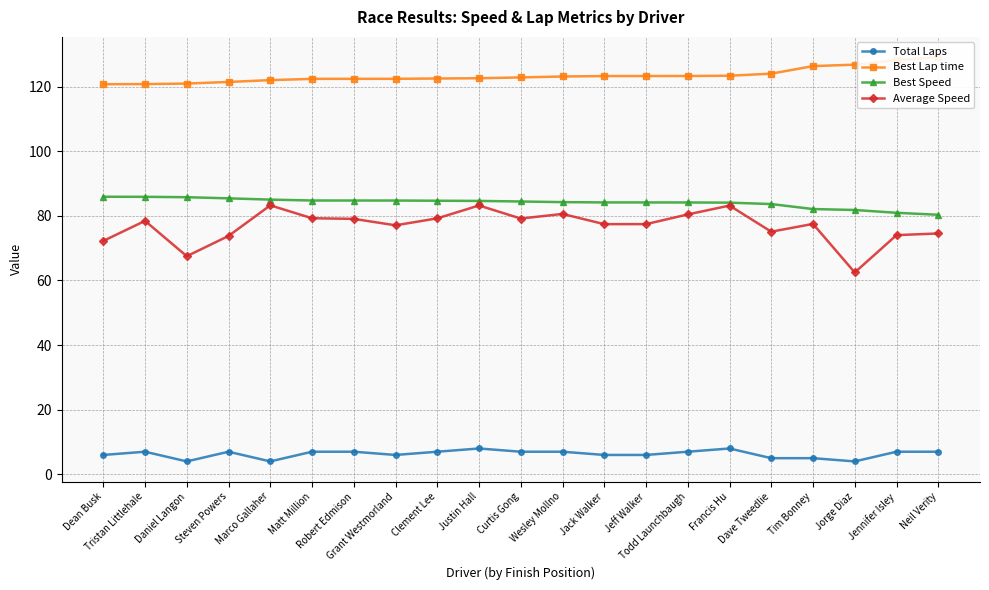

Reading left to right, list all the values displayed in this chart.

Total Laps: Dean Busk=6.0	Tristan Littlehale=7.0	Daniel Langon=4.0	Steven Powers=7.0	Marco Gallaher=4.0	Matt Million=7.0	Robert Edmison=7.0	Grant Westmorland=6.0	Clement Lee=7.0	Justin Hall=8.0	Curtis Gong=7.0	Wesley Mollno=7.0	Jack Walker=6.0	Jeff Walker=6.0	Todd Launchbaugh=7.0	Francis Hu=8.0	Dave Tweedlie=5.0	Tim Bonney=5.0	Jorge Diaz=4.0	Jennifer Isley=7.0	Neil Verity=7.0
Best Lap time: Dean Busk=120.7	Tristan Littlehale=120.7	Daniel Langon=120.9	Steven Powers=121.4	Marco Gallaher=122.0	Matt Million=122.4	Robert Edmison=122.4	Grant Westmorland=122.4	Clement Lee=122.5	Justin Hall=122.6	Curtis Gong=122.8	Wesley Mollno=123.1	Jack Walker=123.2	Jeff Walker=123.2	Todd Launchbaugh=123.3	Francis Hu=123.3	Dave Tweedlie=124.0	Tim Bonney=126.3	Jorge Diaz=126.8	Jennifer Isley=128.1	Neil Verity=129.1
Best Speed: Dean Busk=85.9	Tristan Littlehale=85.9	Daniel Langon=85.8	Steven Powers=85.4	Marco Gallaher=85.0	Matt Million=84.7	Robert Edmison=84.7	Grant Westmorland=84.7	Clement Lee=84.7	Justin Hall=84.6	Curtis Gong=84.4	Wesley Mollno=84.2	Jack Walker=84.1	Jeff Walker=84.1	Todd Launchbaugh=84.1	Francis Hu=84.1	Dave Tweedlie=83.6	Tim Bonney=82.1	Jorge Diaz=81.8	Jennifer Isley=80.9	Neil Verity=80.3
Average Speed: Dean Busk=72.2	Tristan Littlehale=78.4	Daniel Langon=67.5	Steven Powers=73.8	Marco Gallaher=83.2	Matt Million=79.2	Robert Edmison=79.0	Grant Westmorland=77.1	Clement Lee=79.2	Justin Hall=83.2	Curtis Gong=79.1	Wesley Mollno=80.6	Jack Walker=77.4	Jeff Walker=77.4	Todd Launchbaugh=80.4	Francis Hu=83.2	Dave Tweedlie=75.1	Tim Bonney=77.5	Jorge Diaz=62.5	Jennifer Isley=74.0	Neil Verity=74.5